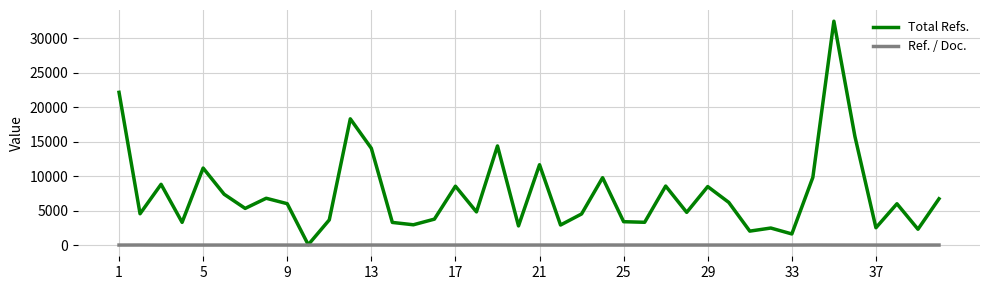

Which series has the largest total across all categories?

Total Refs.